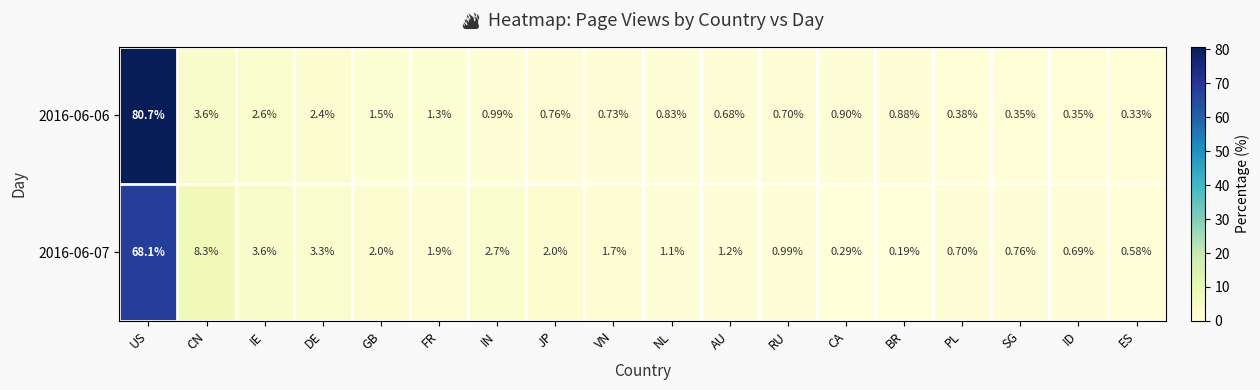

At how many categories does at least one series exceed 20?

1